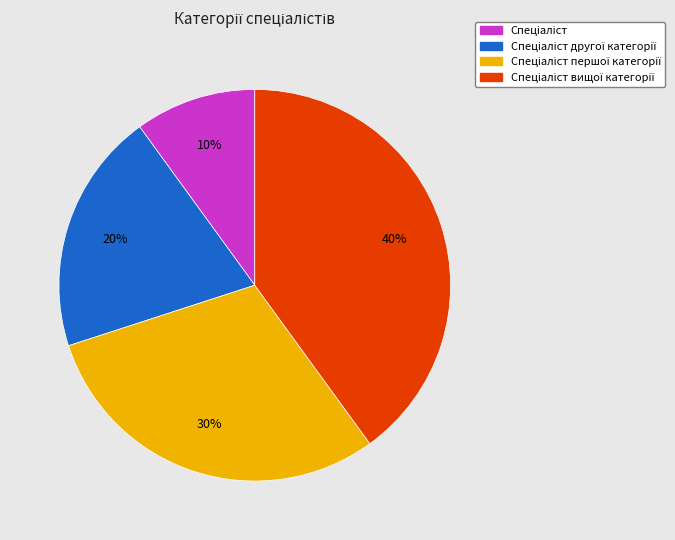

To the nearest percent, what is the average slice percentage?

25%